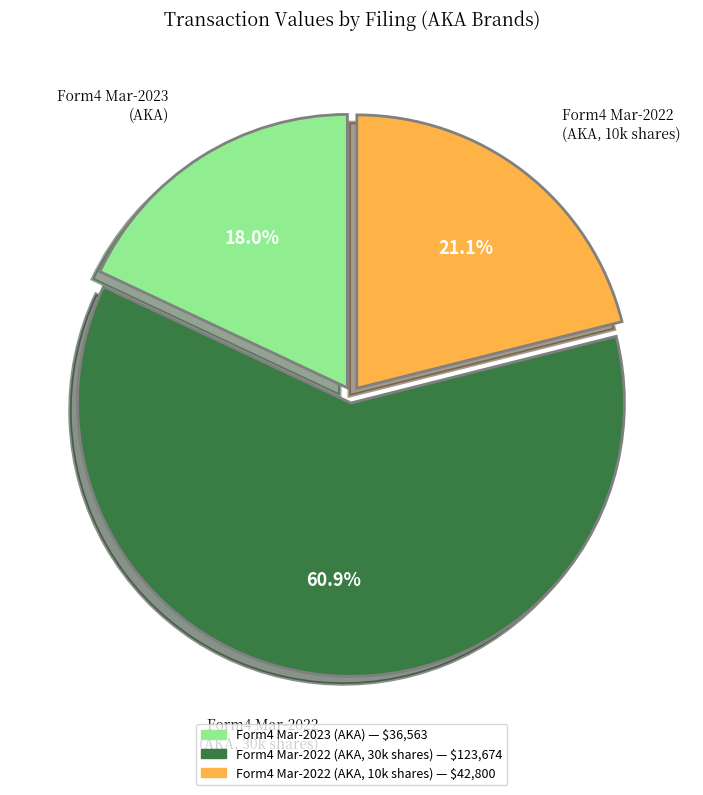

Is there a majority slice in this chart?

Yes